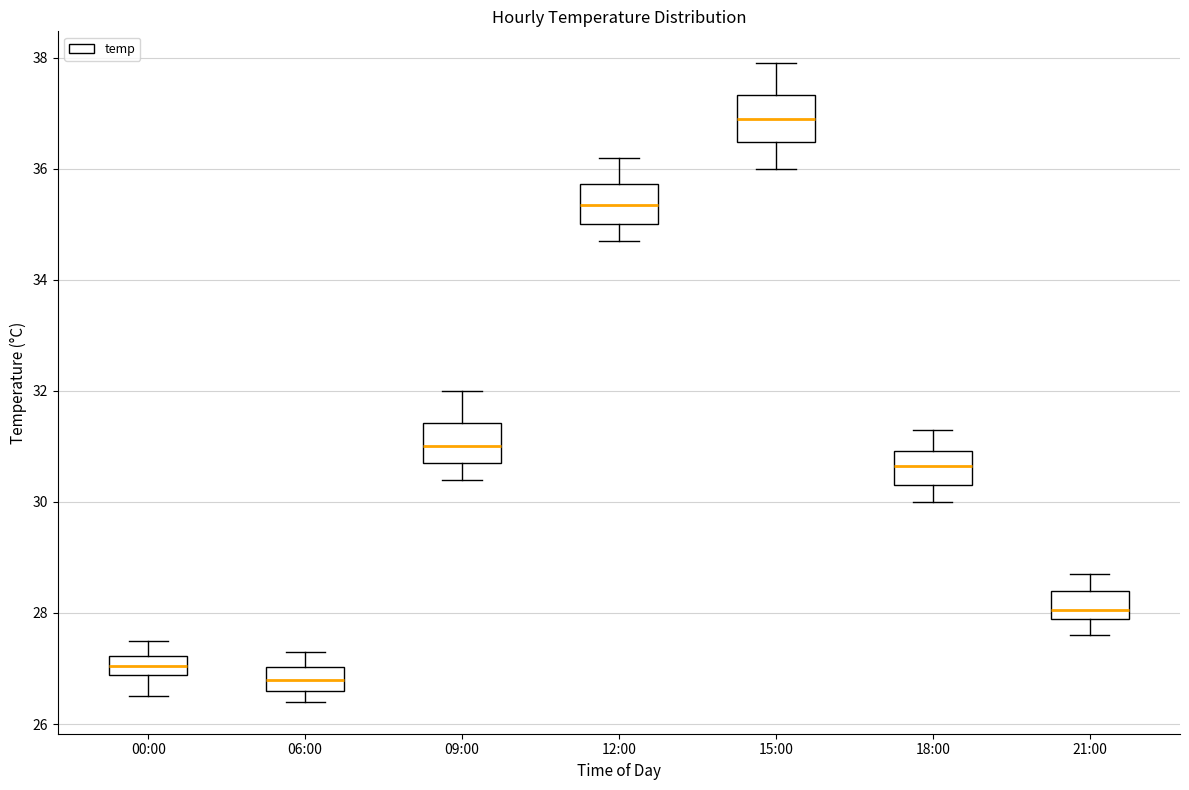

Reading left to right, read every box against the y-axis: the position of its median line, the range the box covers, and the ends of its whiskers. The values are not printed on the chart, so give them approximately, as read against the axis.

00:00: median 27.0, box 26.8 to 27.2, whiskers 26.6 to 27.6
06:00: median 26.8, box 26.6 to 27.0, whiskers 26.4 to 27.4
09:00: median 31.0, box 30.8 to 31.4, whiskers 30.4 to 32.0
12:00: median 35.4, box 35.0 to 35.8, whiskers 34.8 to 36.2
15:00: median 37.0, box 36.4 to 37.4, whiskers 36.0 to 38.0
18:00: median 30.6, box 30.4 to 31.0, whiskers 30.0 to 31.4
21:00: median 28.0 (just above the box's lower edge), box 28.0 to 28.4, whiskers 27.6 to 28.8